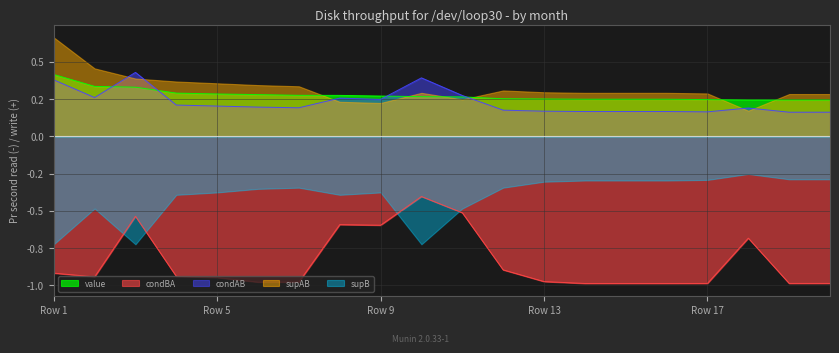

True or false: condBA has more than 0 interior local peaks.

True